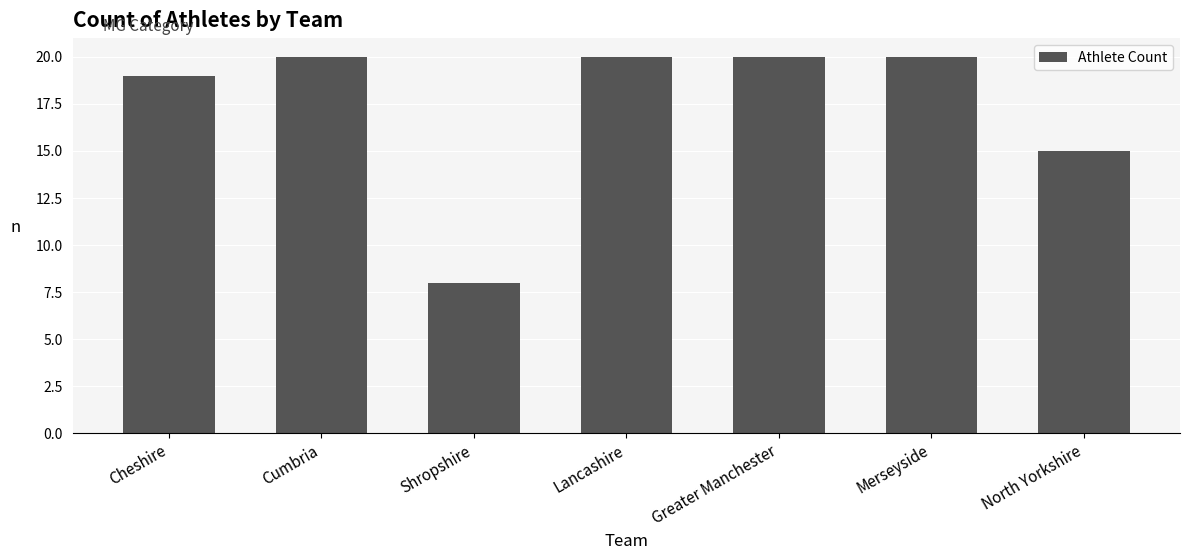

Reading left to right, extract all data points from this chart.

19	20	8	20	20	20	15